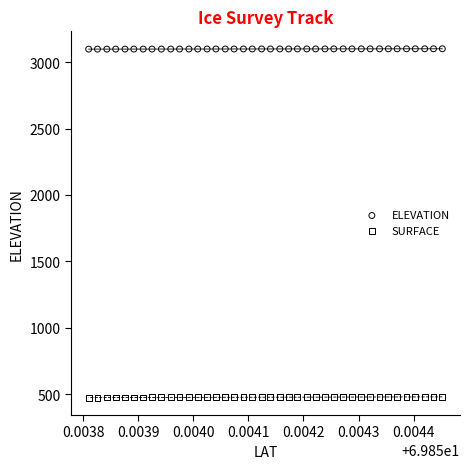

Which series contains the lowest Y value?

SURFACE